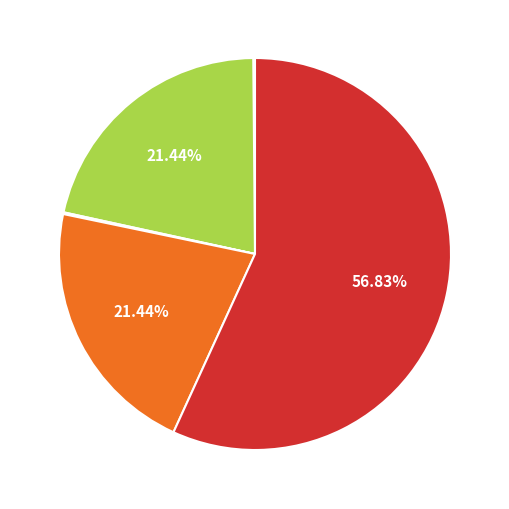

Is there any slice that represents more than half of the pie?

Yes